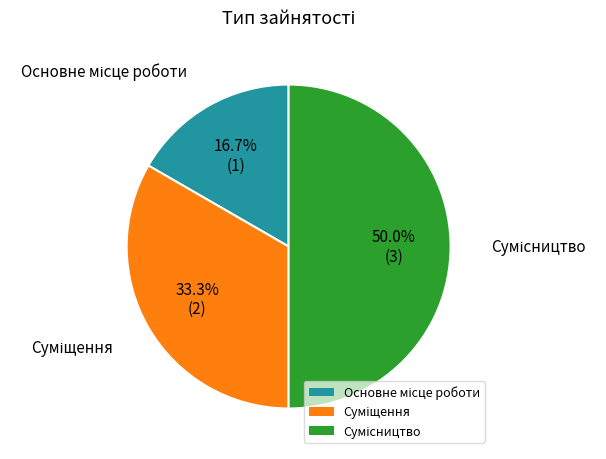

Is Основне місце роботи the majority of the pie?

No